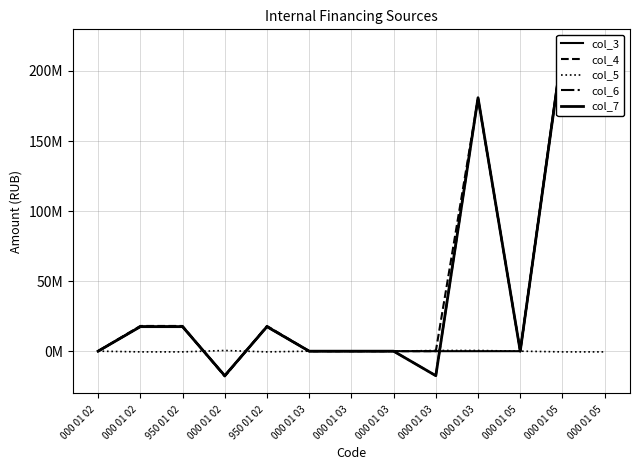

True or false: col_6 and col_7 intersect in this chart.

False